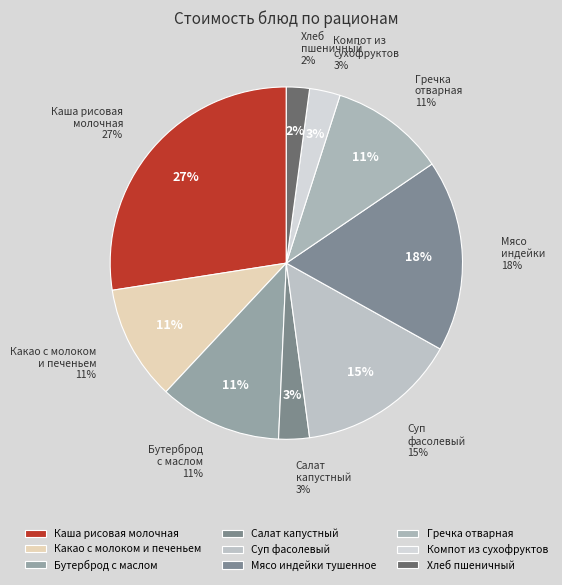

How many segments does this pie chart have?

9